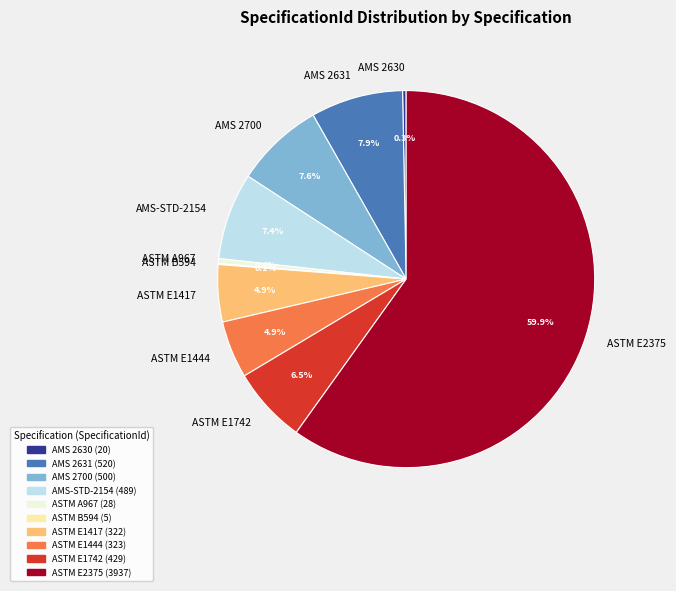

Is it true that ASTM E1417 is 17% of the pie?

False